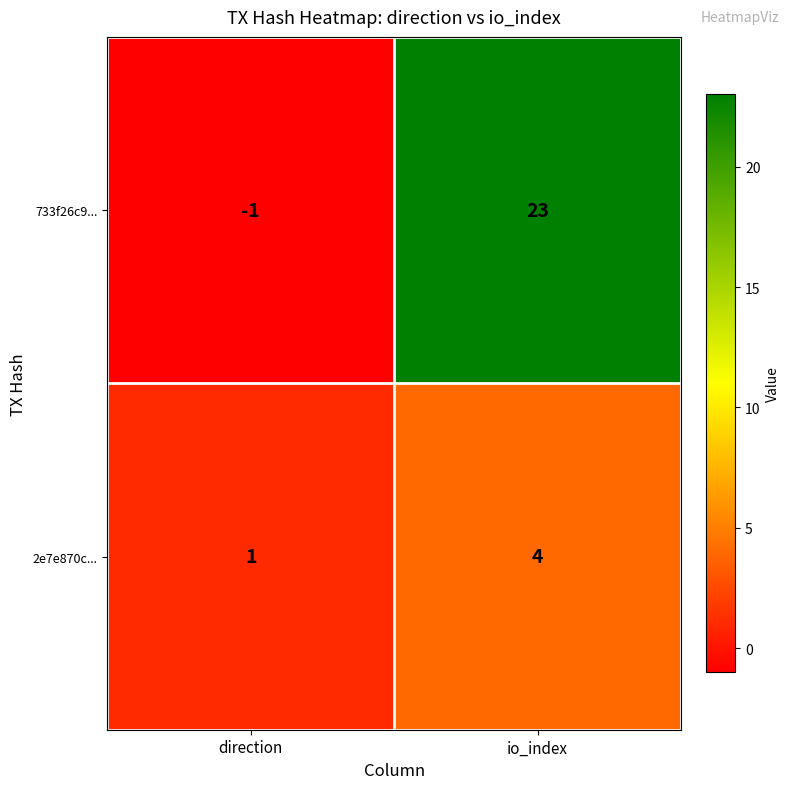

What is the total value across all series at io_index?

27